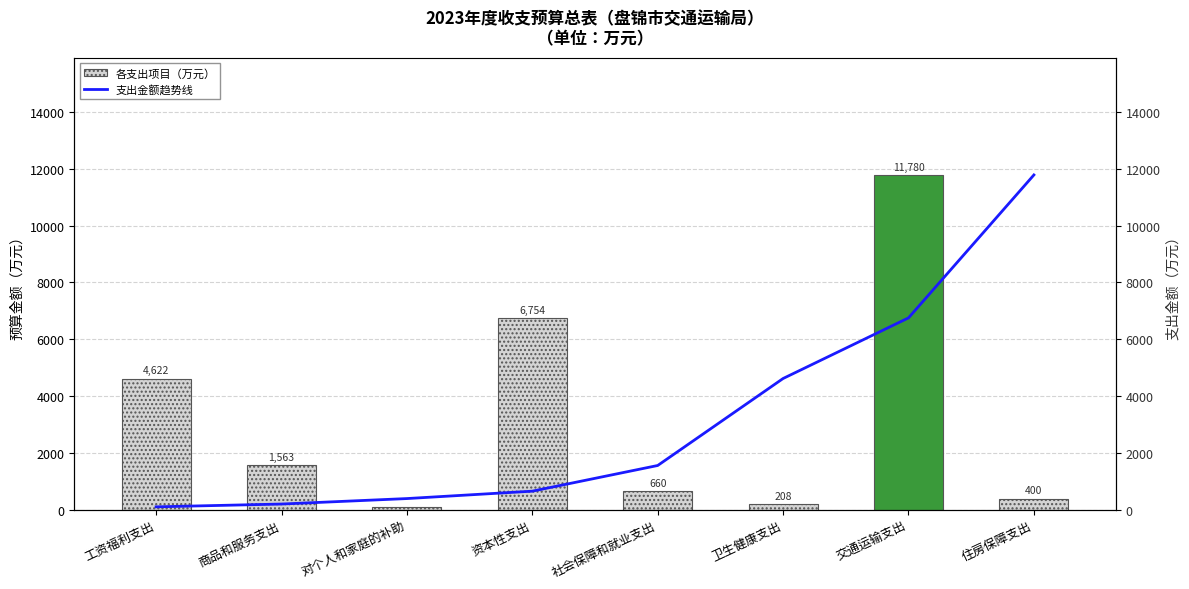

How many data points in 各支出项目（万元） are above 1563?

4